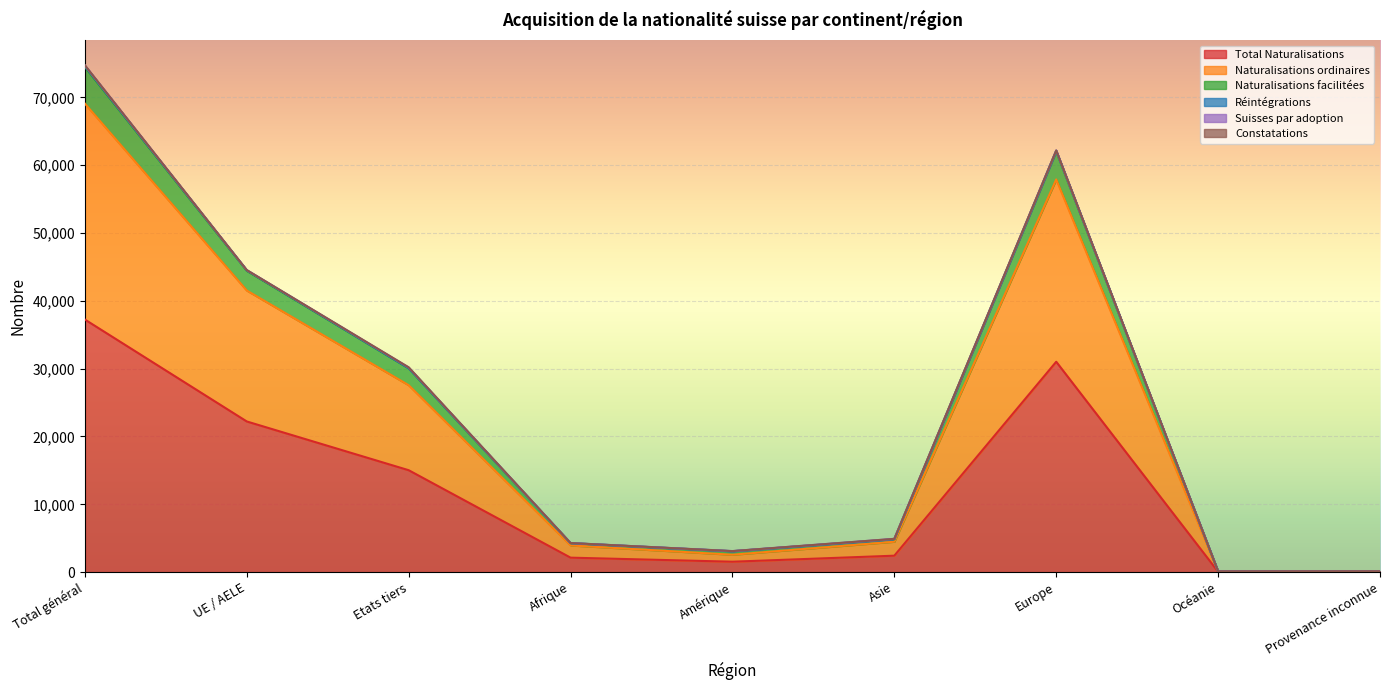

Which category has the highest value in the Total Naturalisations series?

Total général